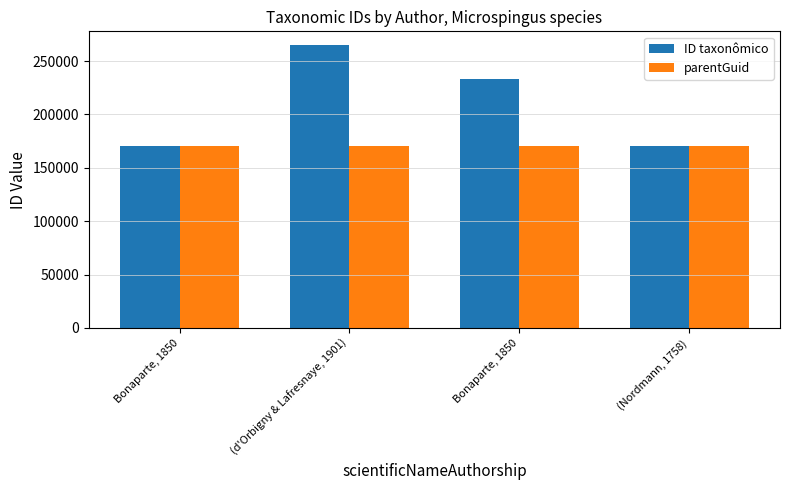

Are the bars grouped side by side (vs. stacked)?

Yes